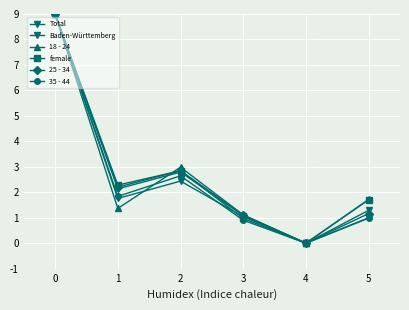

How many categories are shown in the chart?

6